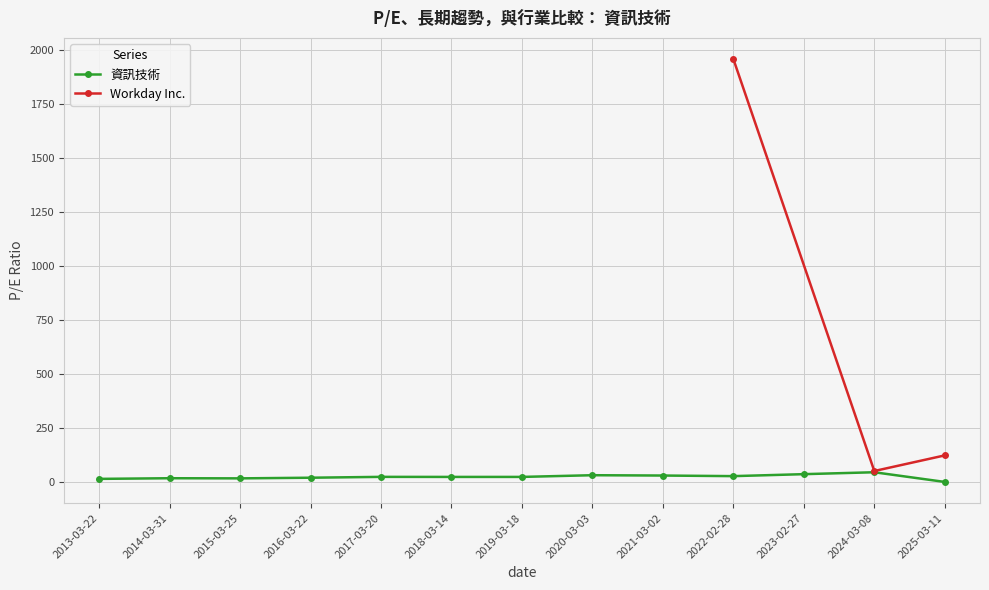

Reading left to right, extract all data points from this chart.

14.2	17.1	16.5	19.5	23.5	23.2	23.2	31.1	29.6	26.9	36.0	44.8	0.0